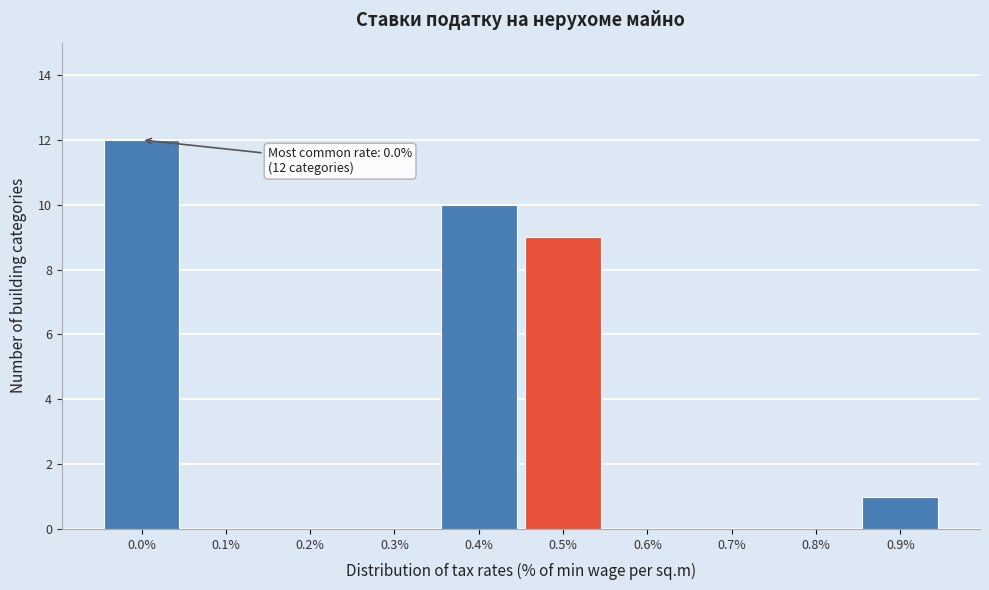

Reading right to left, list all the values displayed in this chart.

0.9%=1	0.8%=0	0.7%=0	0.6%=0	0.5%=9	0.4%=10	0.3%=0	0.2%=0	0.1%=0	0.0%=12